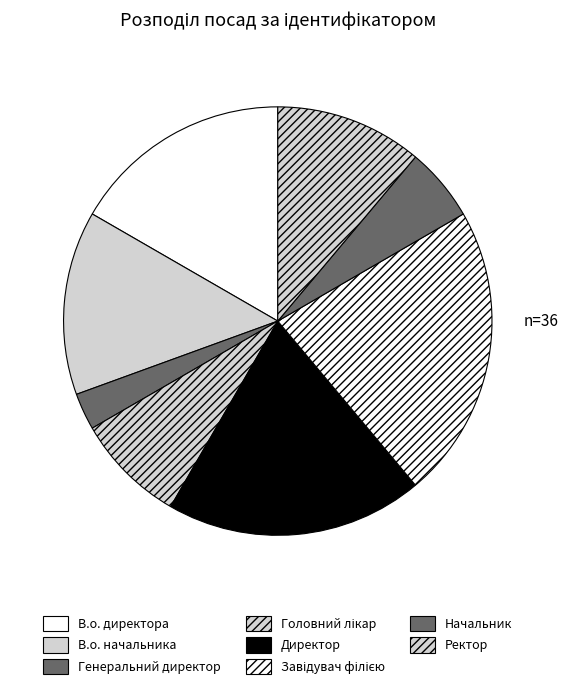

What is the smallest slice in the pie chart?

Генеральний директор